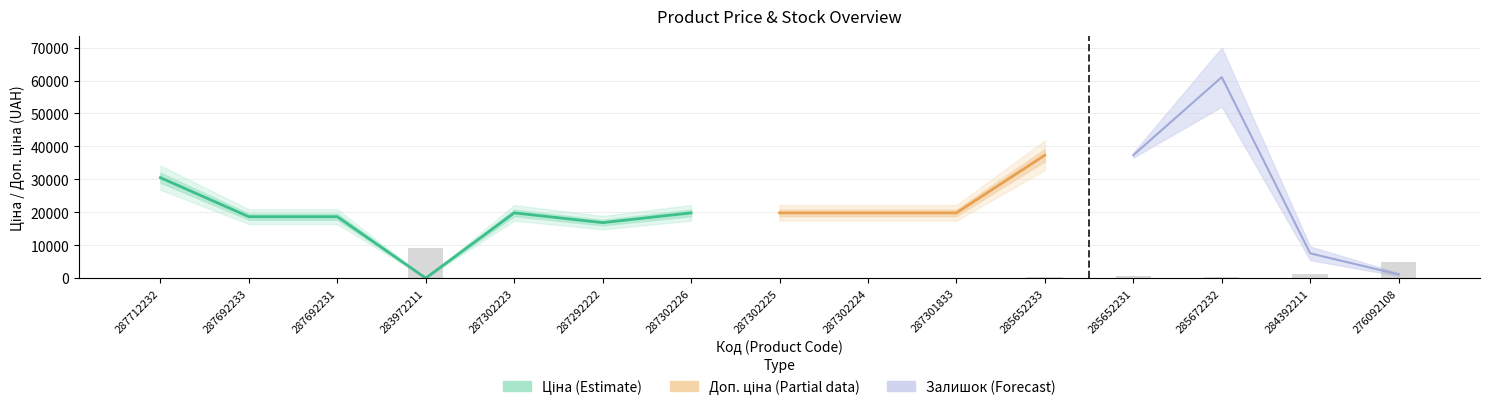

What is the sum of all values?

17683.3